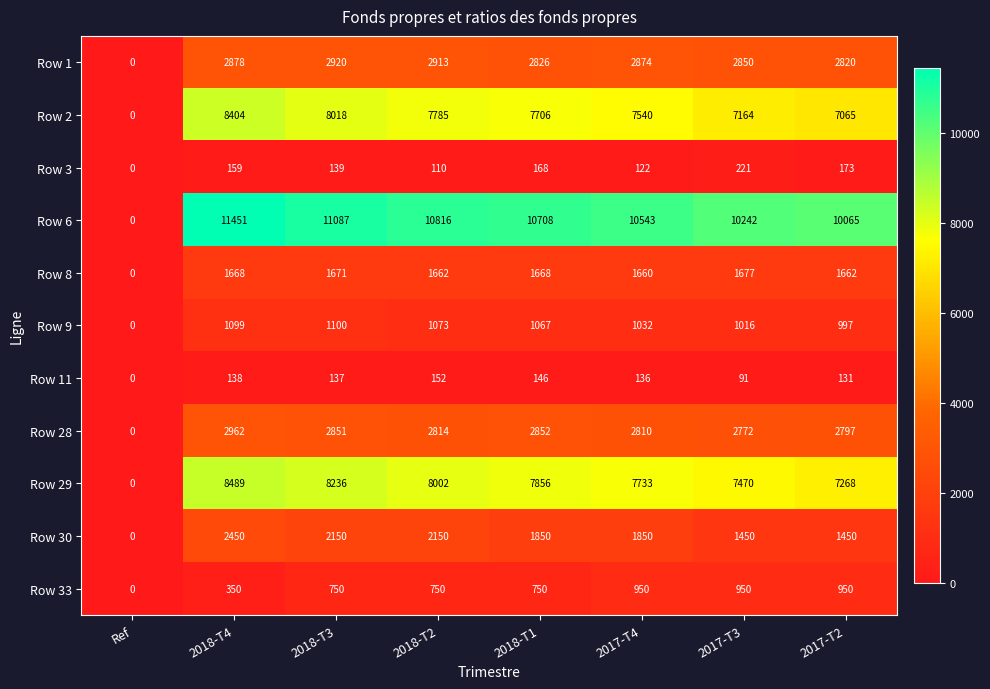

How many series are shown in this chart?

11